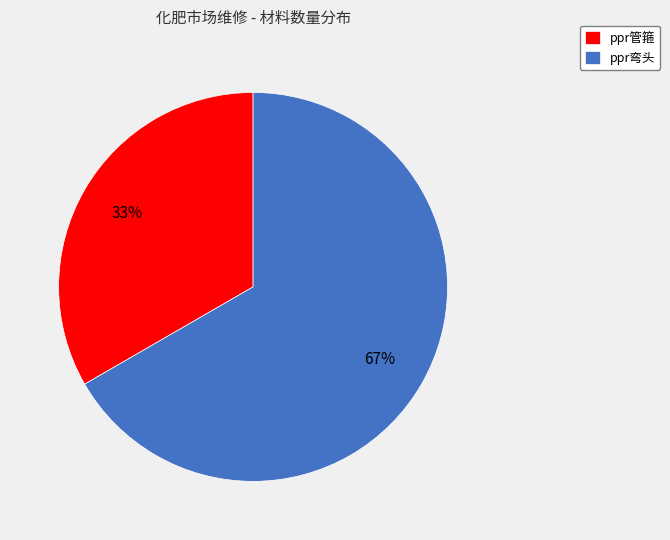

Is it true that ppr弯头 is 67% of the pie?

True